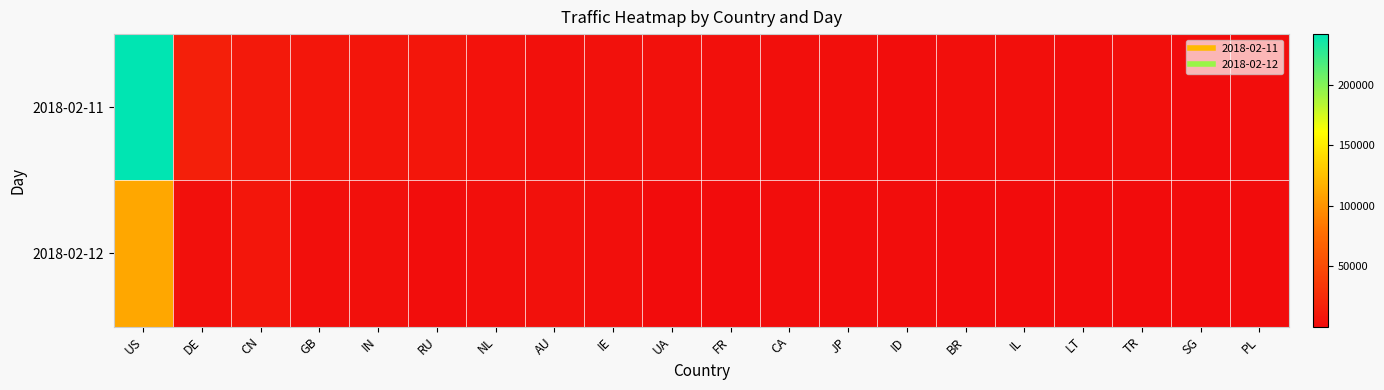

Reading left to right, list all the values displayed in this chart.

2018-02-11: US=242115	DE=15803	CN=11054	GB=7976	IN=7126	RU=7637	NL=5542	AU=3431	IE=4767	UA=4732	FR=3708	CA=2523	JP=2233	ID=1857	BR=2116	IL=2272	LT=1831	TR=2258	SG=928	PL=1429
2018-02-12: US=111125	DE=3531	CN=7835	GB=2391	IN=3235	RU=1098	NL=2278	AU=4299	IE=1987	UA=809	FR=581	CA=1244	JP=1265	ID=1459	BR=739	IL=488	LT=675	TR=73	SG=977	PL=270